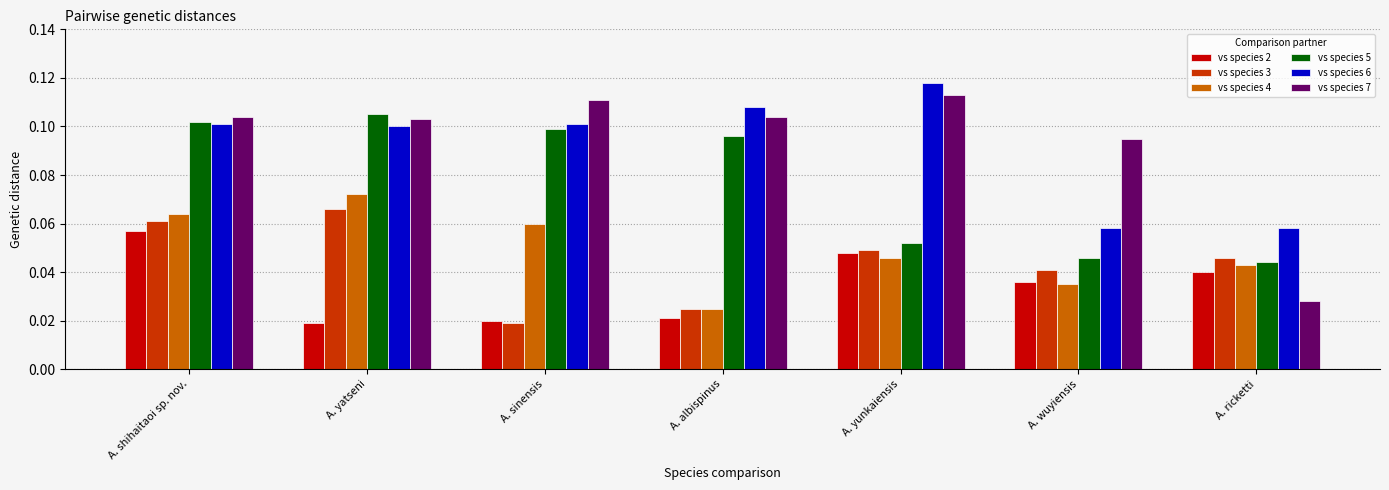

What are all the series names shown in the legend?

vs species 2, vs species 3, vs species 4, vs species 5, vs species 6, vs species 7